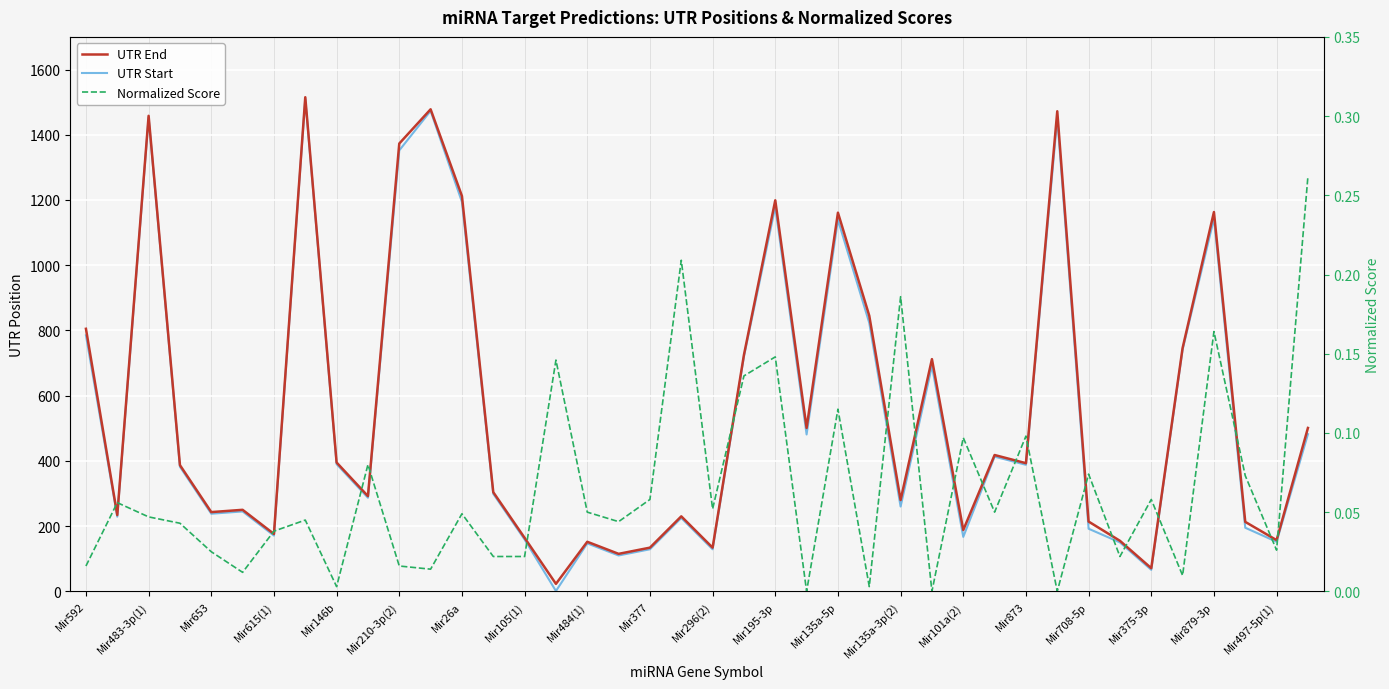

What is the value of the UTR Start point at the 31st from the left?

388.0